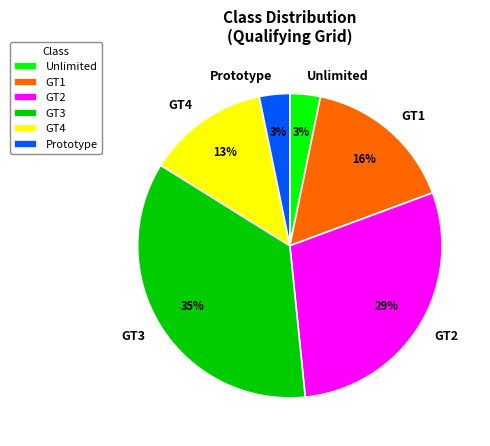

The Prototype slice represents 14% of the pie. True or false?

False